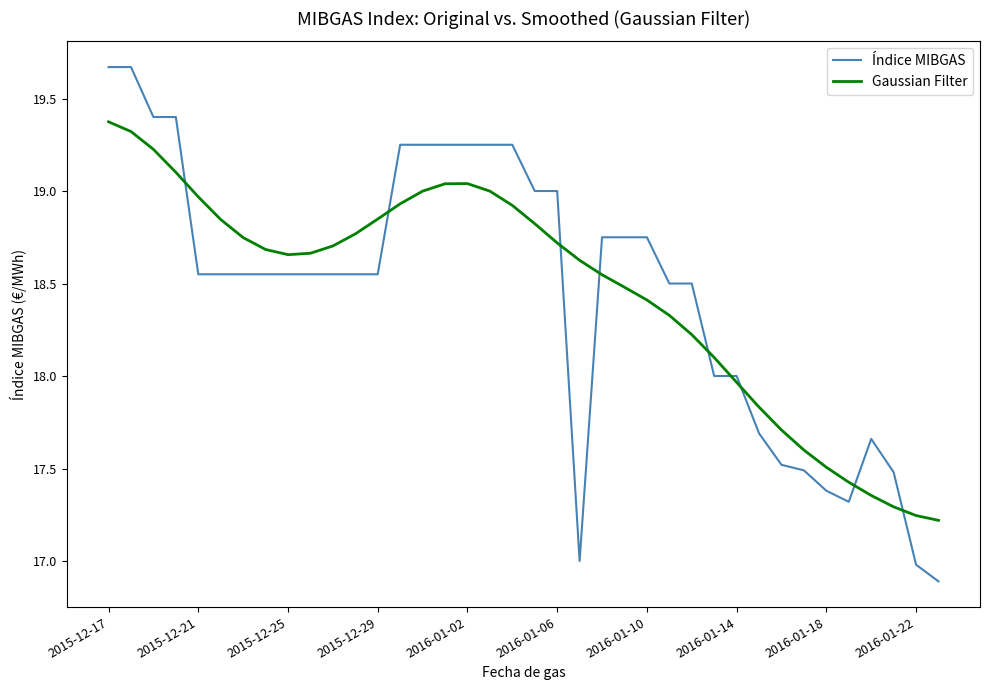

What is the maximum value for Índice MIBGAS?

19.7